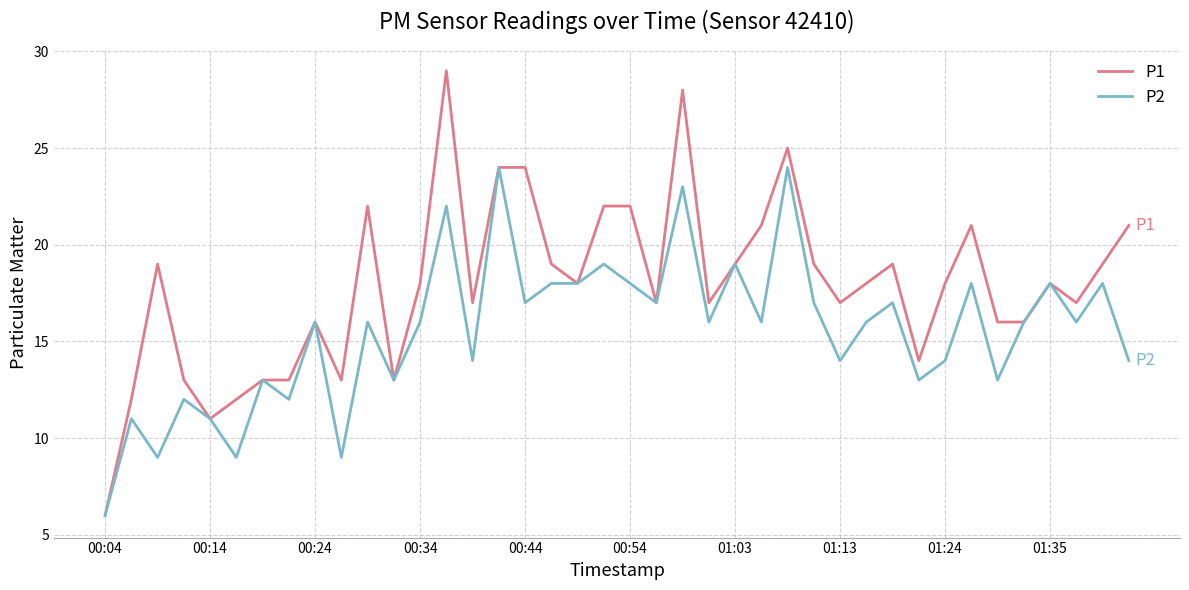

Rank the series by their average value, from highest to lowest.

P1, P2